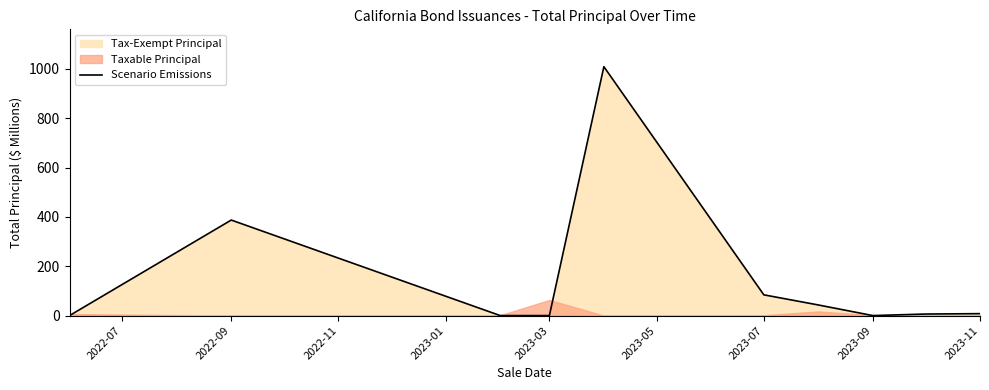

The value of Scenario Emissions at 2023-07 is 140.3. True or false?

False